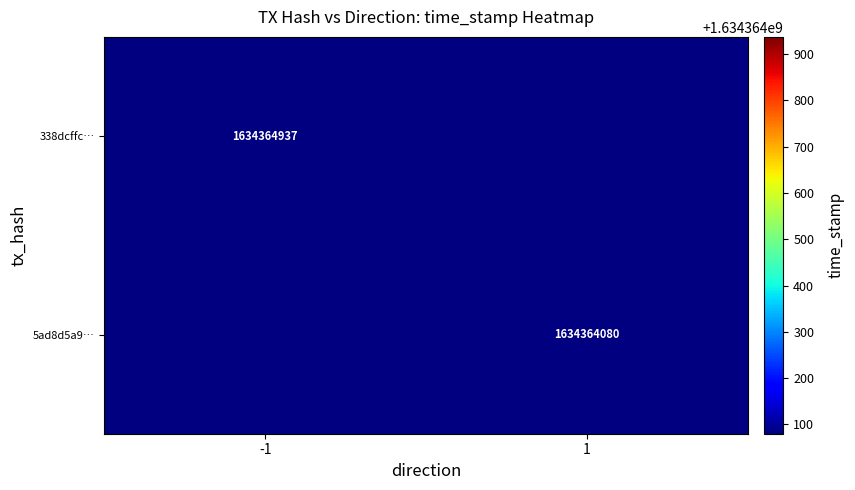

The 338dcffc031f483bf04d7e8b47aac4d3b5d3781 series shows 2679971772 at time_stamp. True or false?

False